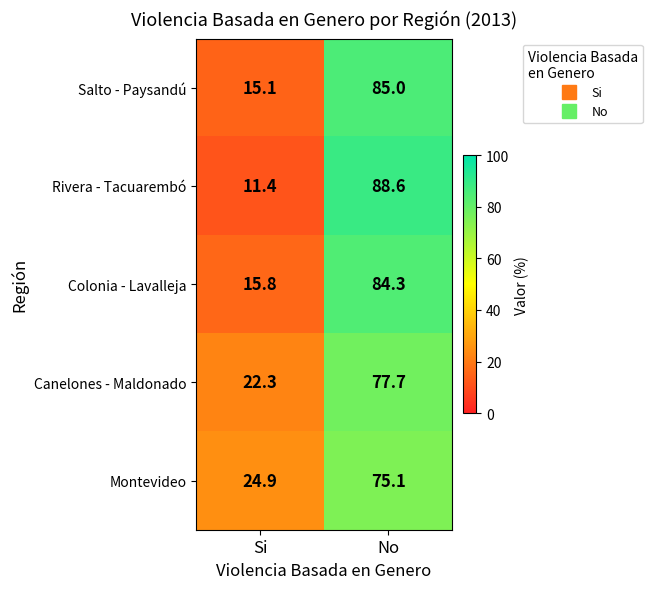

What is the sum of all Montevideo values?

100.0